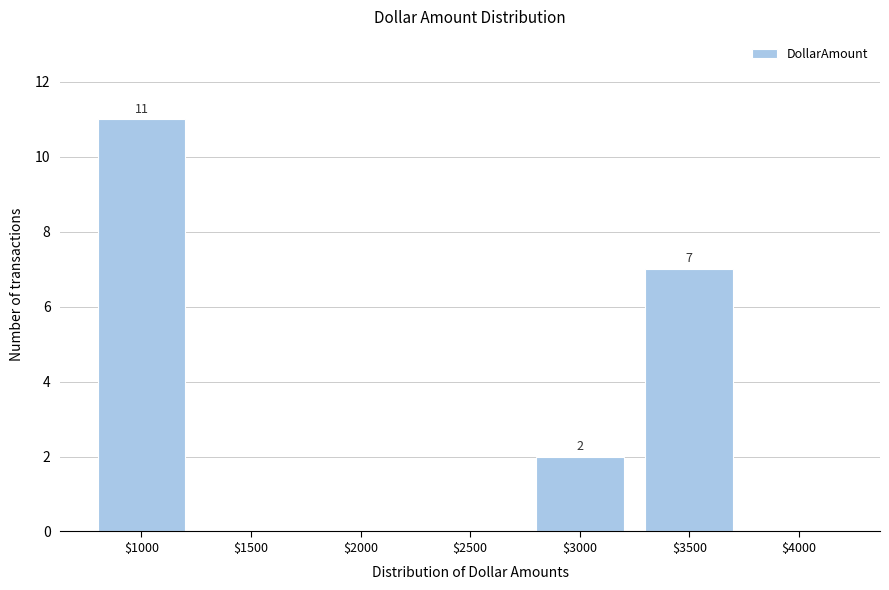

Which category has the highest value across all series?

$1000